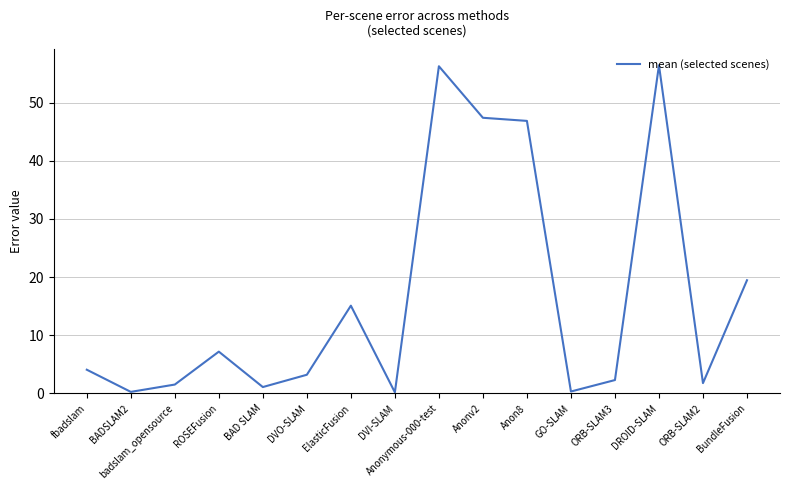

At which label does the data first exceed 4?

fbadslam